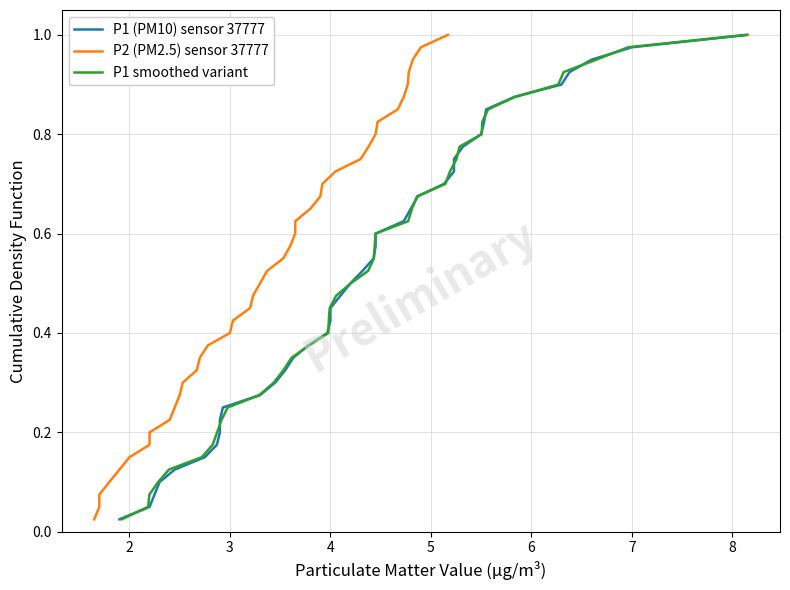

Rank the categories by P1 (PM10) sensor 37777 value from highest to lowest.

39, 38, 37, 36, 35, 34, 33, 32, 31, 30, 29, 28, 27, 26, 25, 24, 23, 22, 21, 20, 19, 18, 17, 16, 15, 14, 13, 12, 11, 10, 9, 9, 8, 7, 6, 5, 4, 3, 2, 1